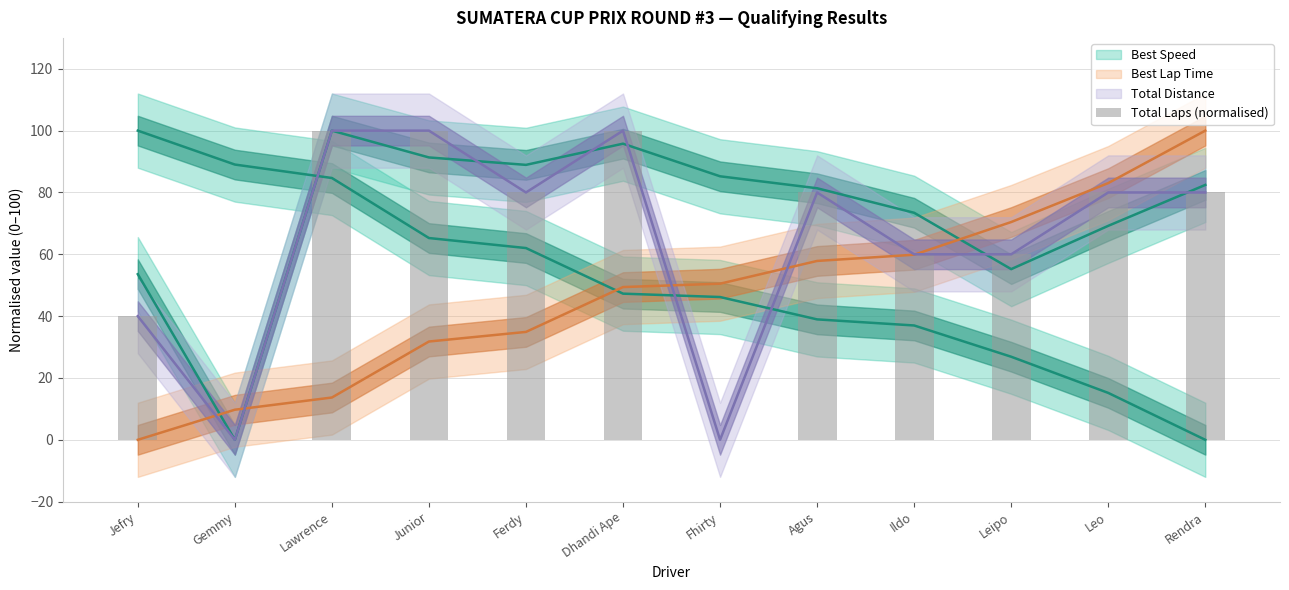

Reading right to left, extract all data points from this chart.

80	80	60	60	80	0	100	80	100	100	0	40